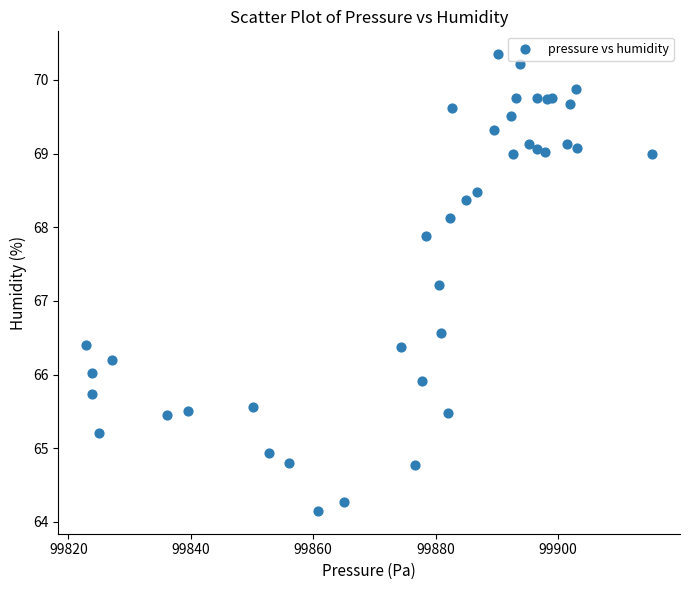

What Y value in the scatter plot is closest to 67?

67.2